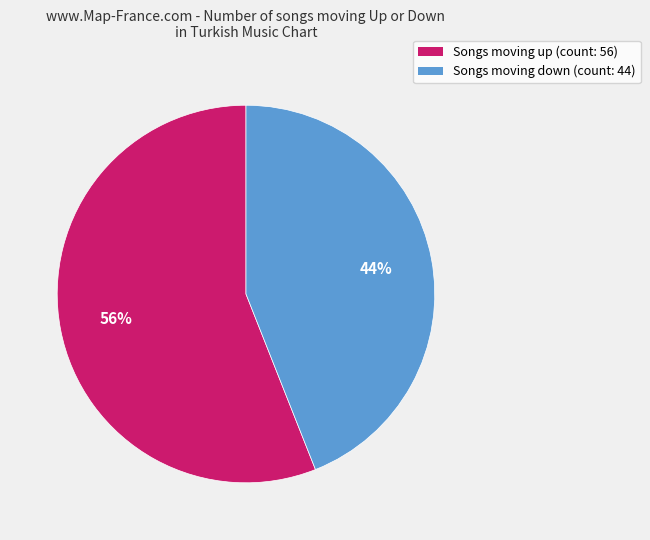

Which slice is the smallest?

Songs moving down (count: 44)